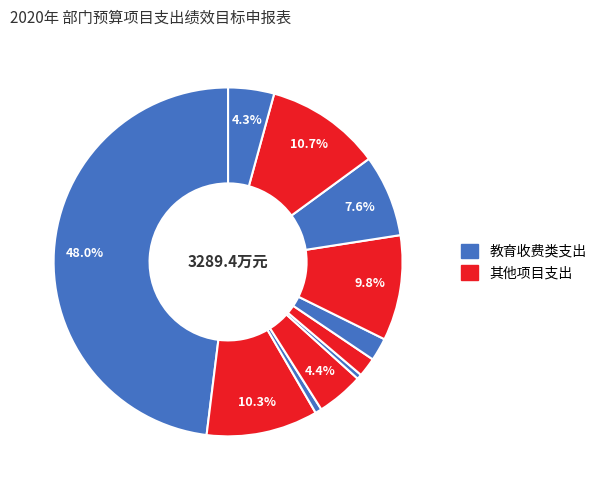

How many segments does this pie chart have?

11